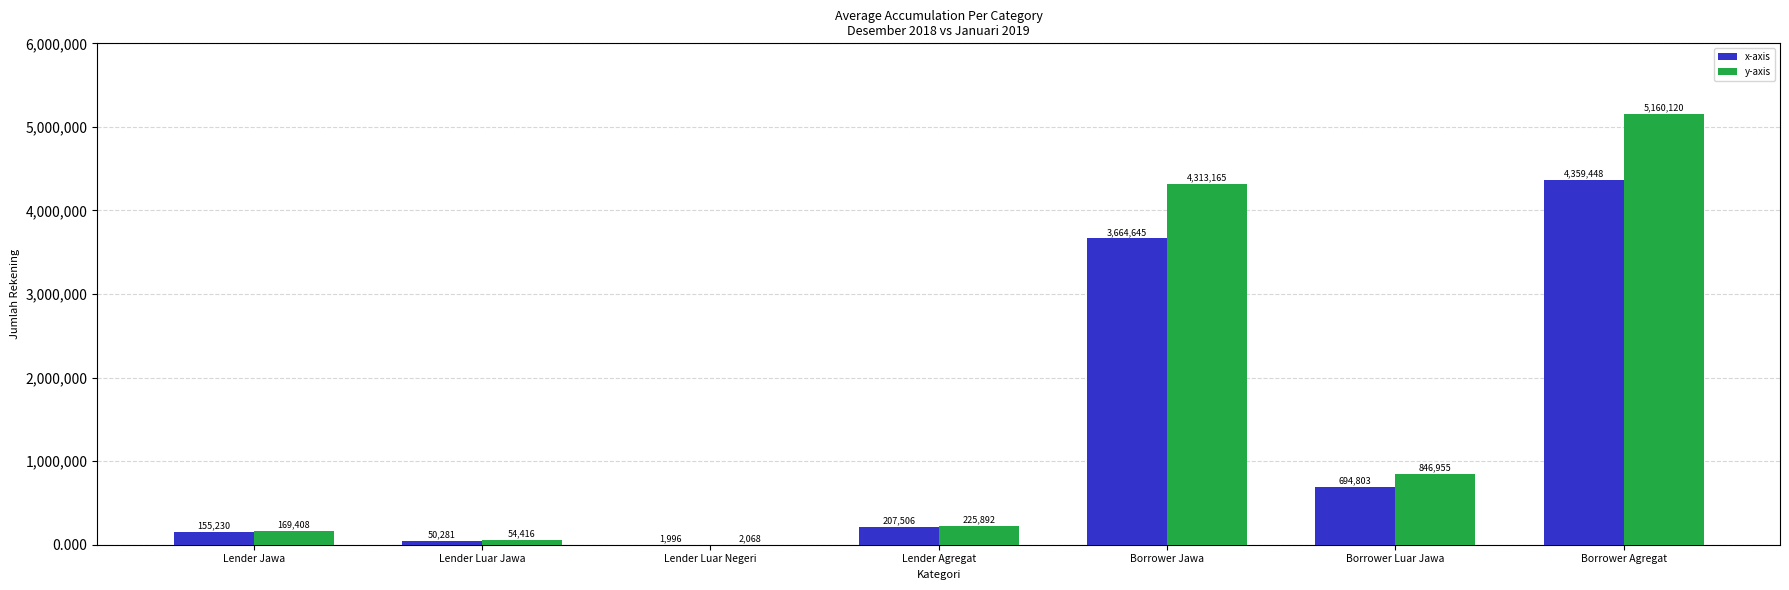

What is the sum of the y-axis values at Borrower Jawa and Lender Luar Negeri?

4315233.0